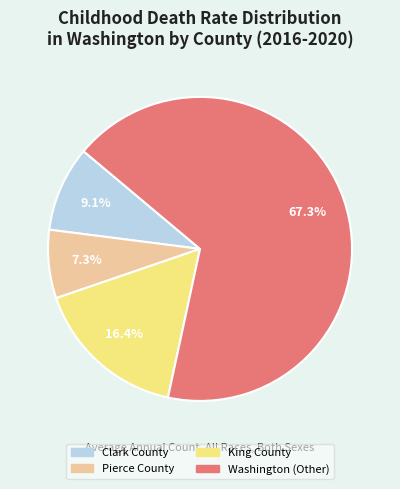

Do Clark County and Pierce County together represent more than half of the pie?

No